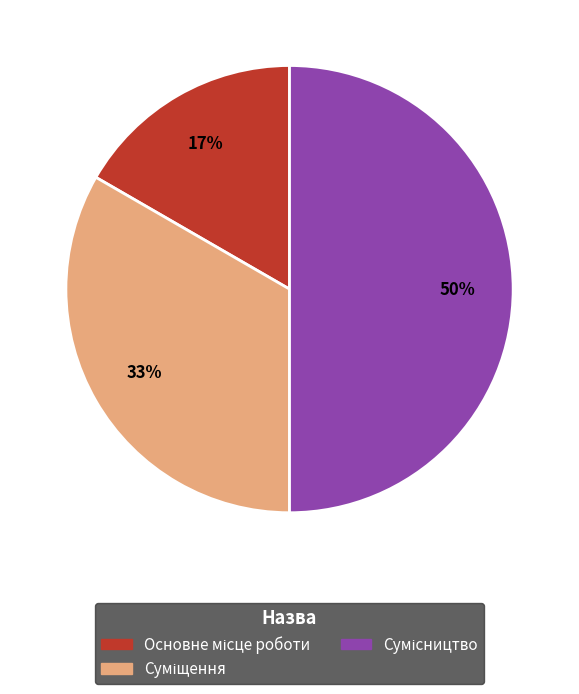

To the nearest percent, what is the difference between the largest and smallest slice percentages?

33%